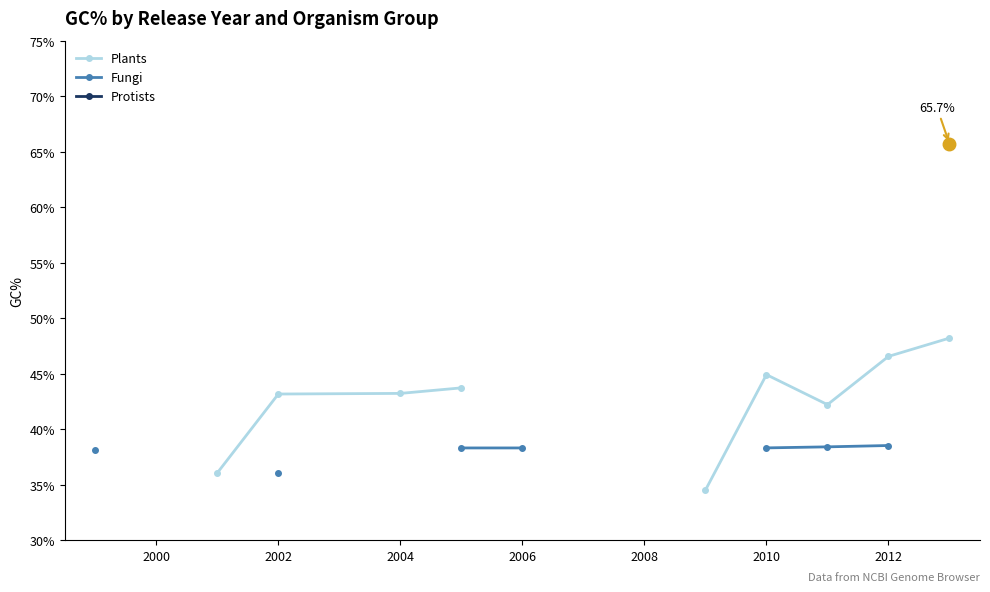

What is the minimum value for Fungi?

36.0